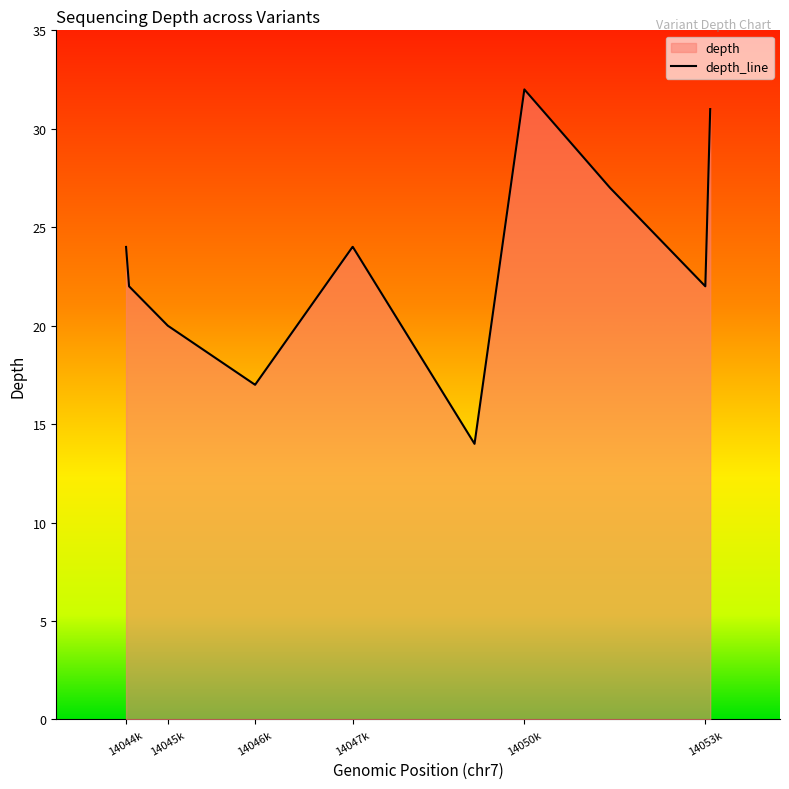

What is the sum of all values?

274